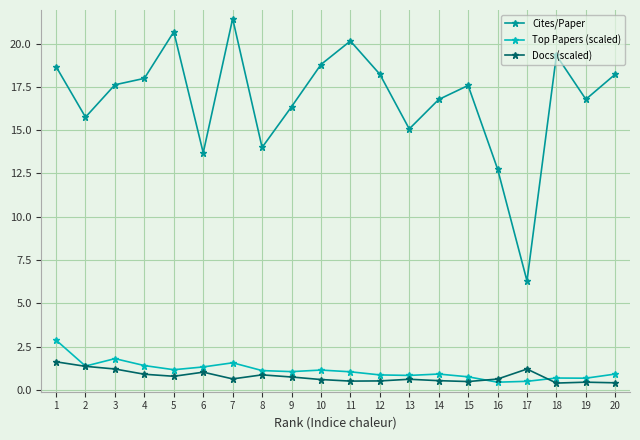

Read the Docs (scaled) value at 7.

0.6